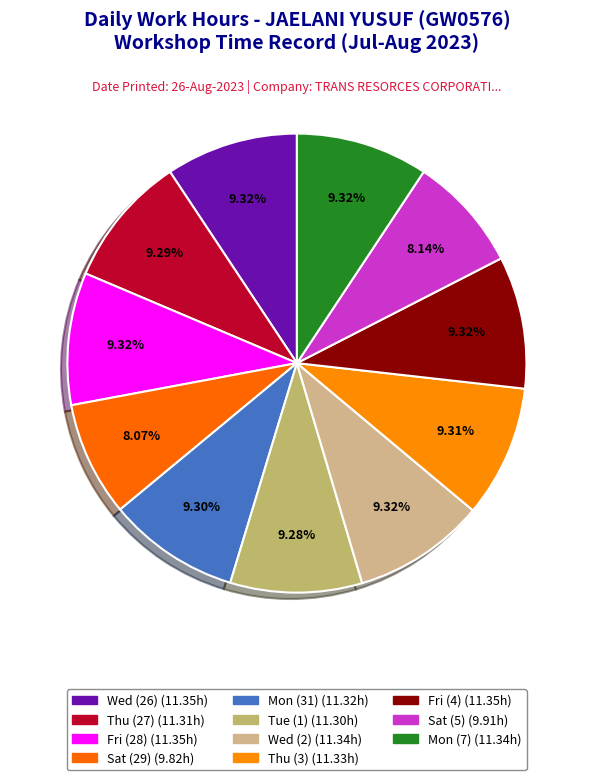

How many slices are in this pie chart?

11